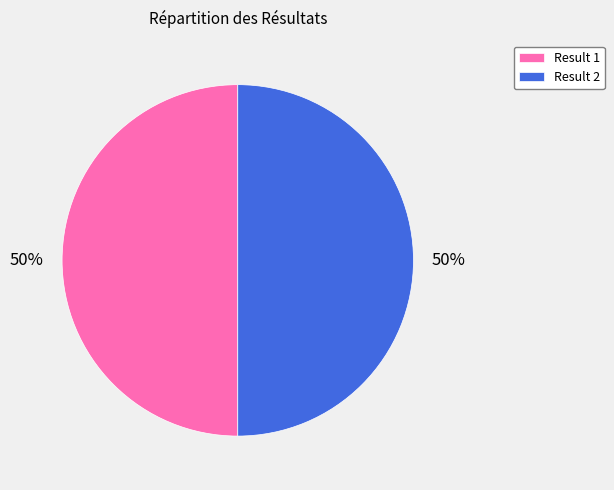

To the nearest percent, what percentage of the pie is Result 2?

50%